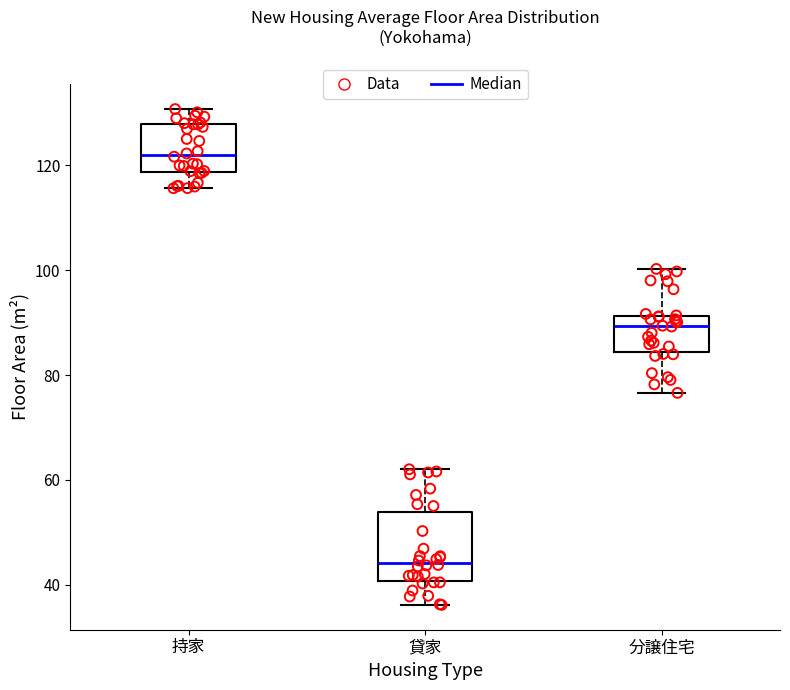

Reading left to right, read every box against the y-axis: the position of its median line, the range the box covers, and the ends of its whiskers. The values are not printed on the chart, so give them approximately, as read against the axis.

持家: median 122, box 118 to 128, whiskers 116 to 130
貸家: median 44, box 40 to 54, whiskers 36 to 62
分譲住宅: median 90, box 84 to 92, whiskers 76 to 100